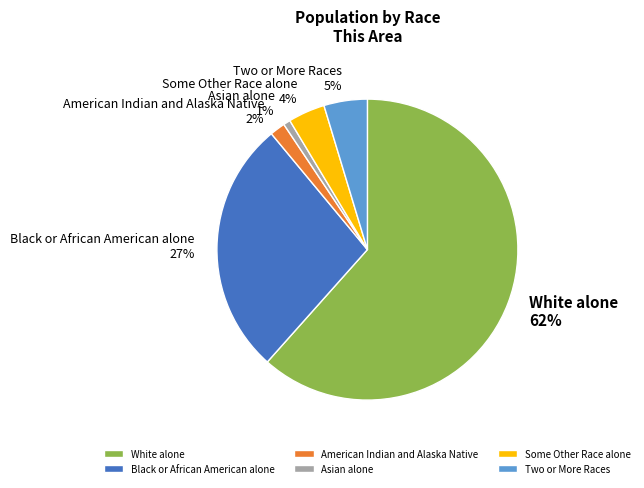

Combined, do American Indian and Alaska Native and Two or More Races account for over 50%?

No